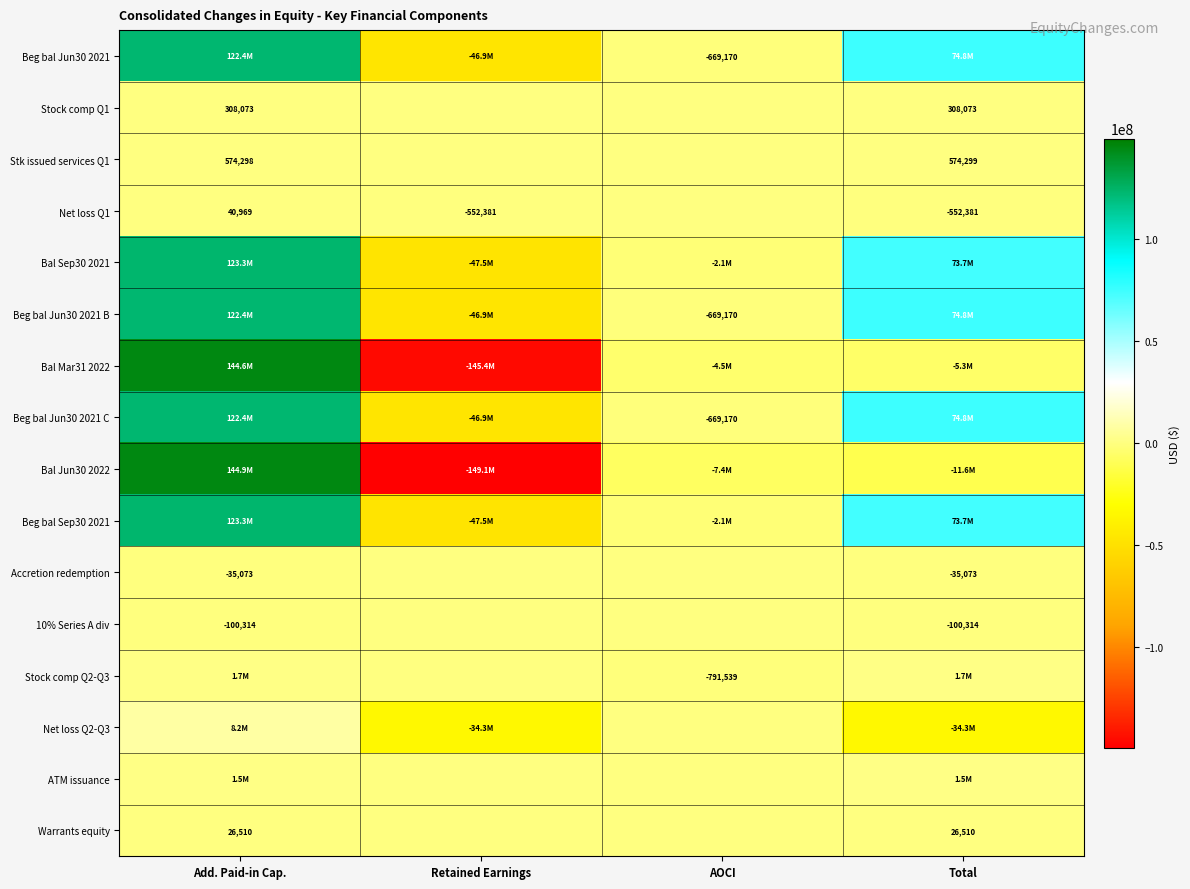

Is it true that Beg bal Jun30 2021 C equals -901402 at AOCI?

False